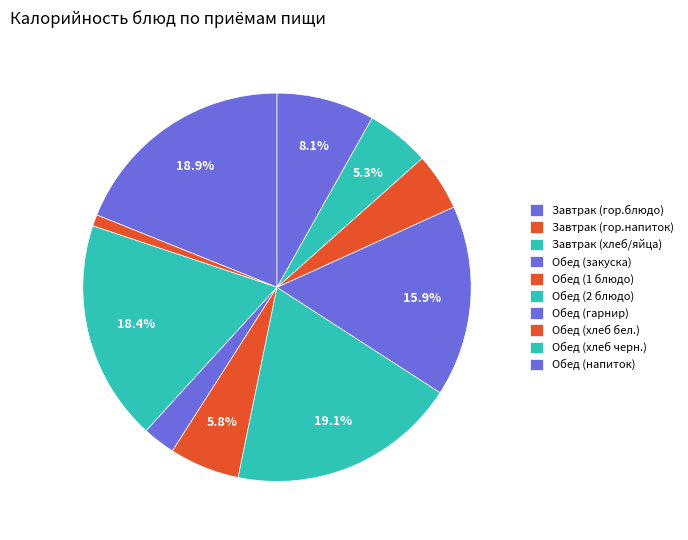

How many slices are in this pie chart?

10